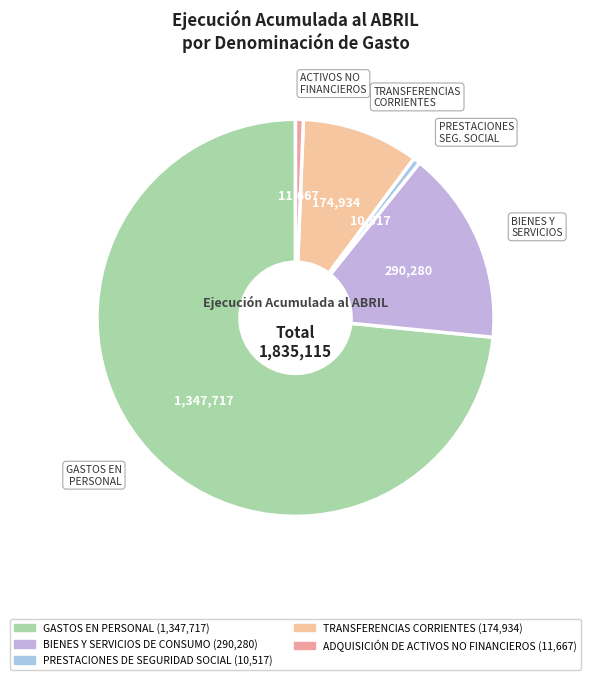

Is it true that ADQUISICIÓN DE ACTIVOS NO FINANCIEROS is 1% of the pie?

True